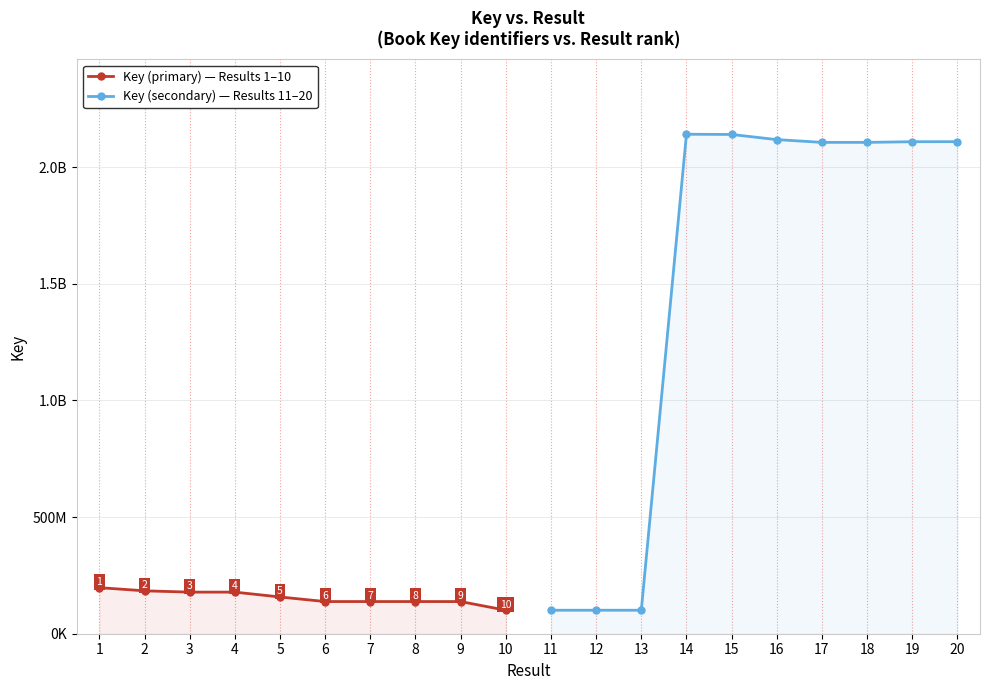

What are all the series names shown in the legend?

Key (primary) — Results 1–10, Key (secondary) — Results 11–20